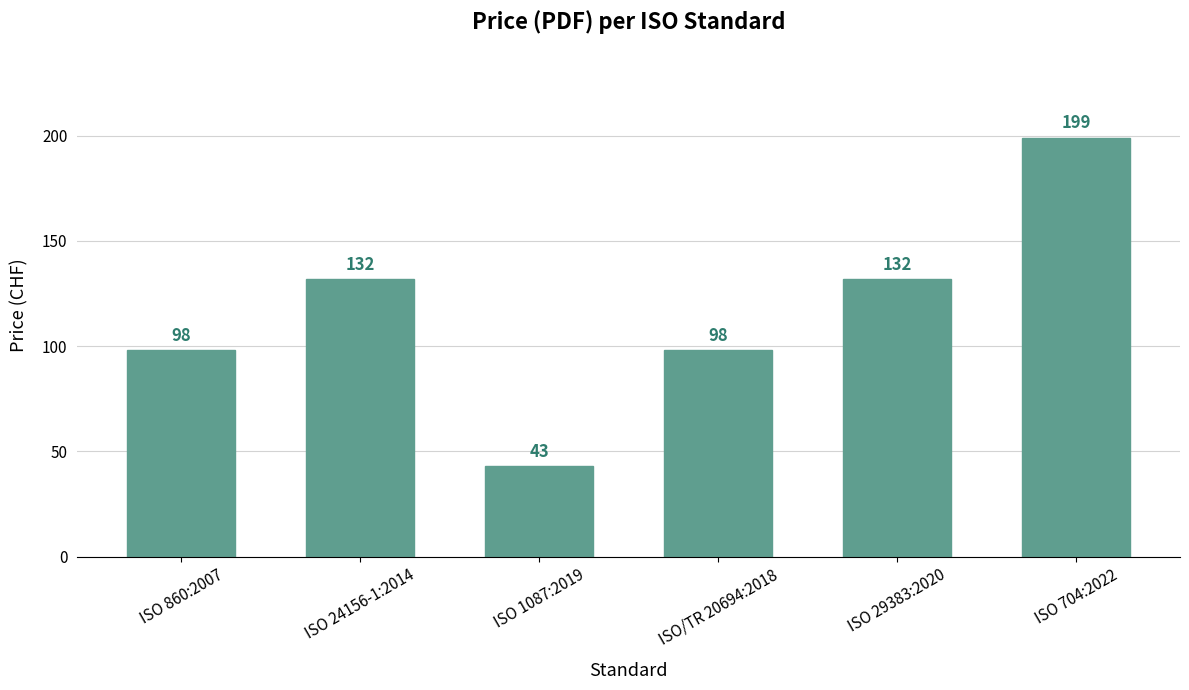

Approximately how many times larger is the value at ISO 860:2007 compared to ISO 704:2022?

0.5